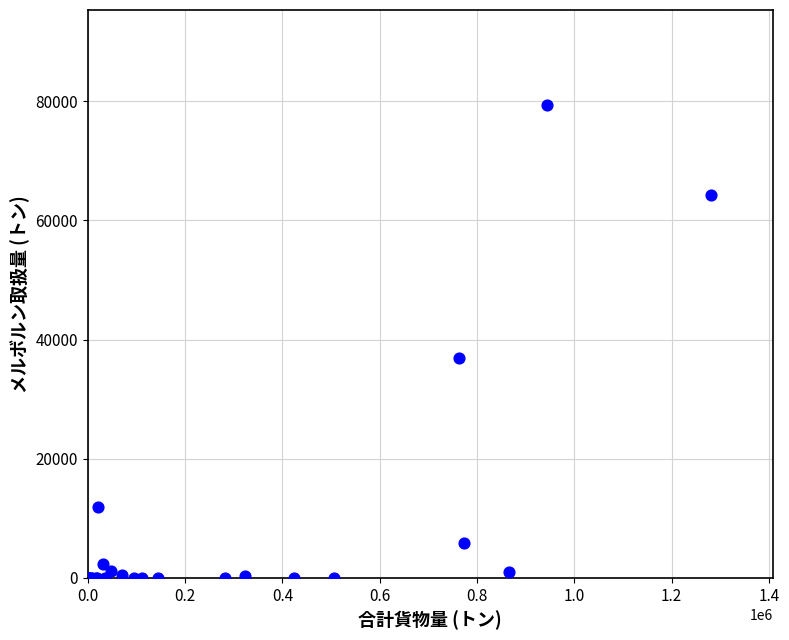

What Y value in the scatter plot is closest to 39704?

36920